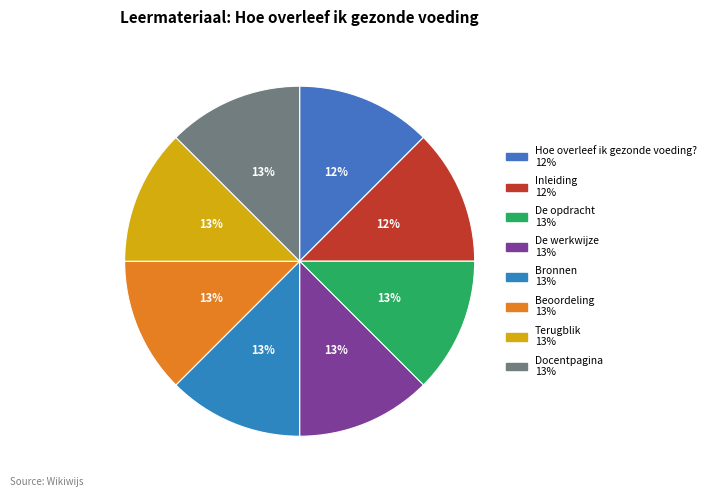

Is there a majority slice in this chart?

No